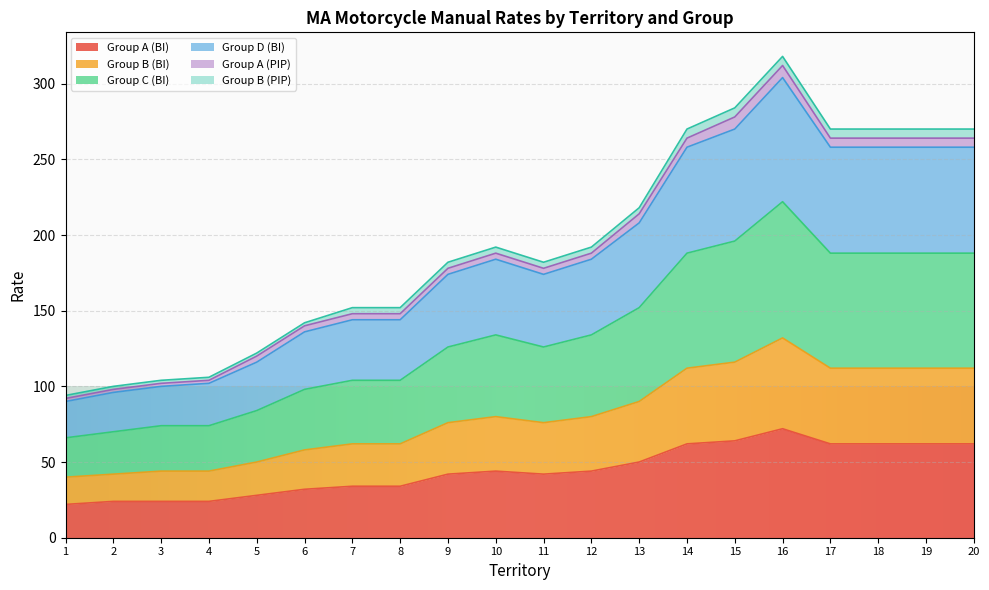

What is the lowest value of the Group A (BI) series?

22